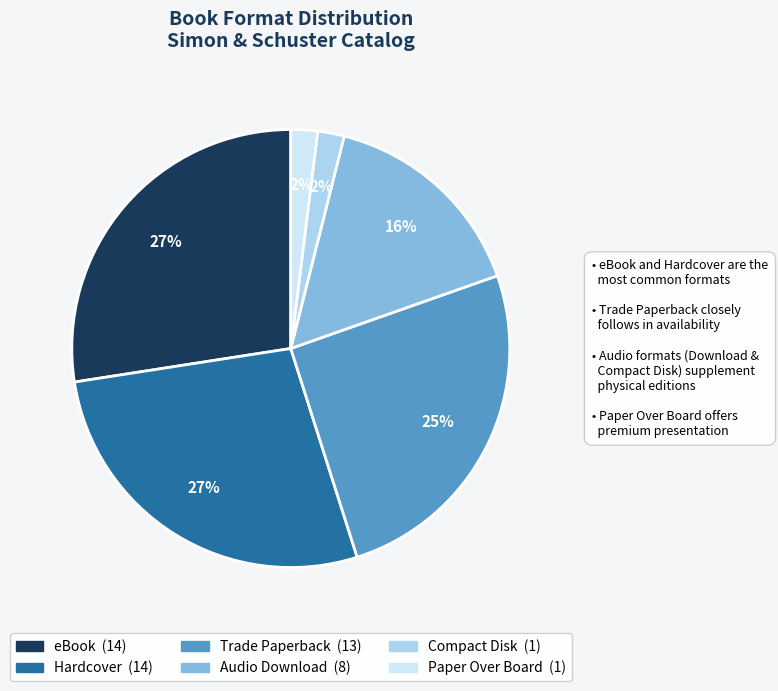

To the nearest percent, what is the difference between the largest and smallest slice percentages?

25%